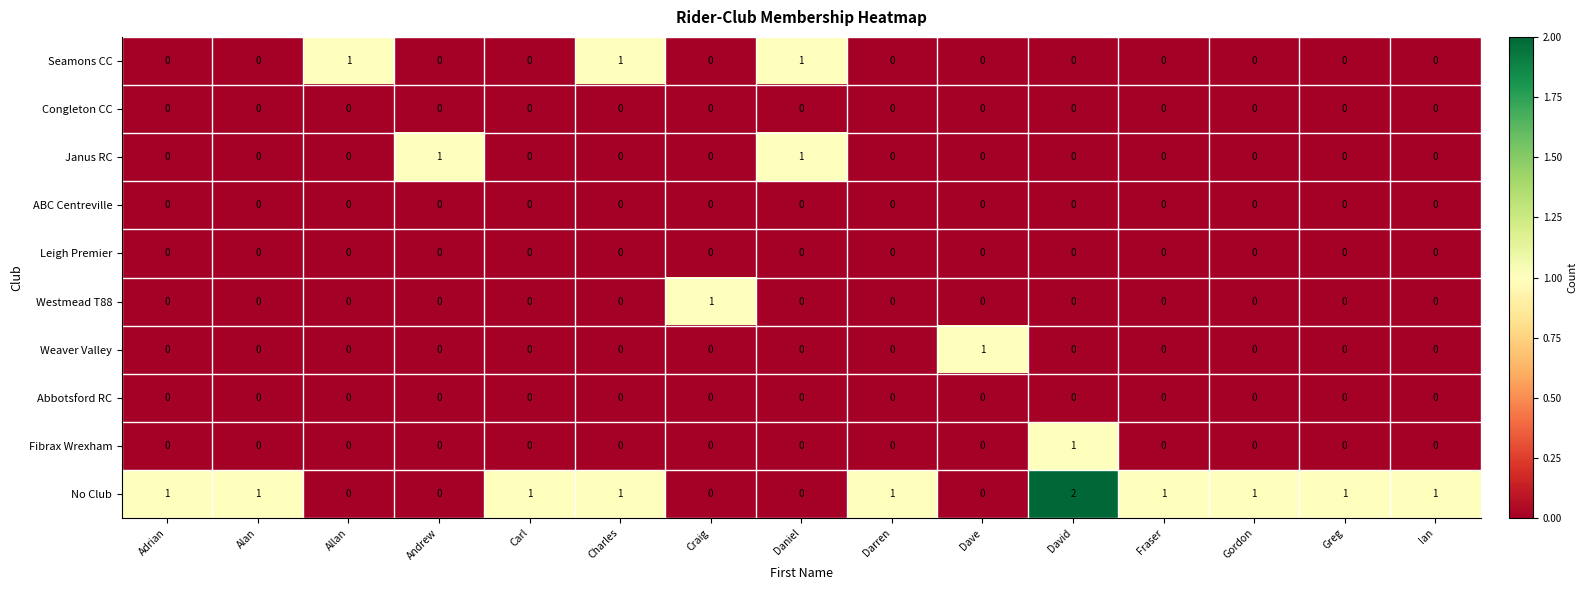

Count the number of categories in the chart.

15